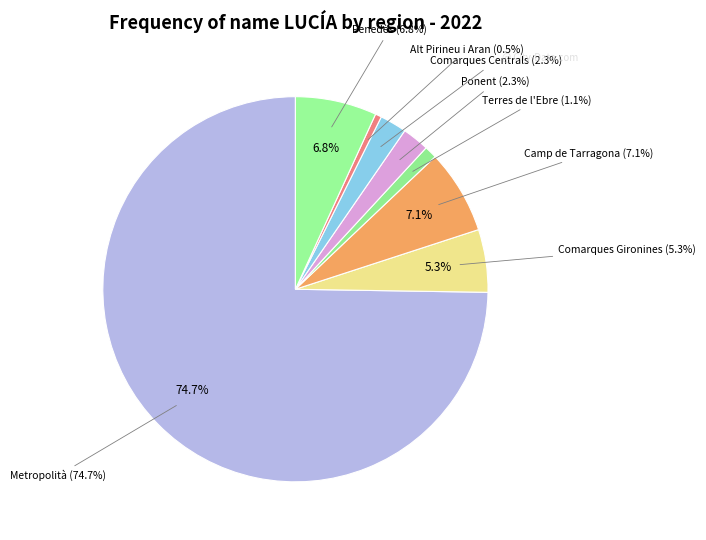

How many segments does this pie chart have?

8